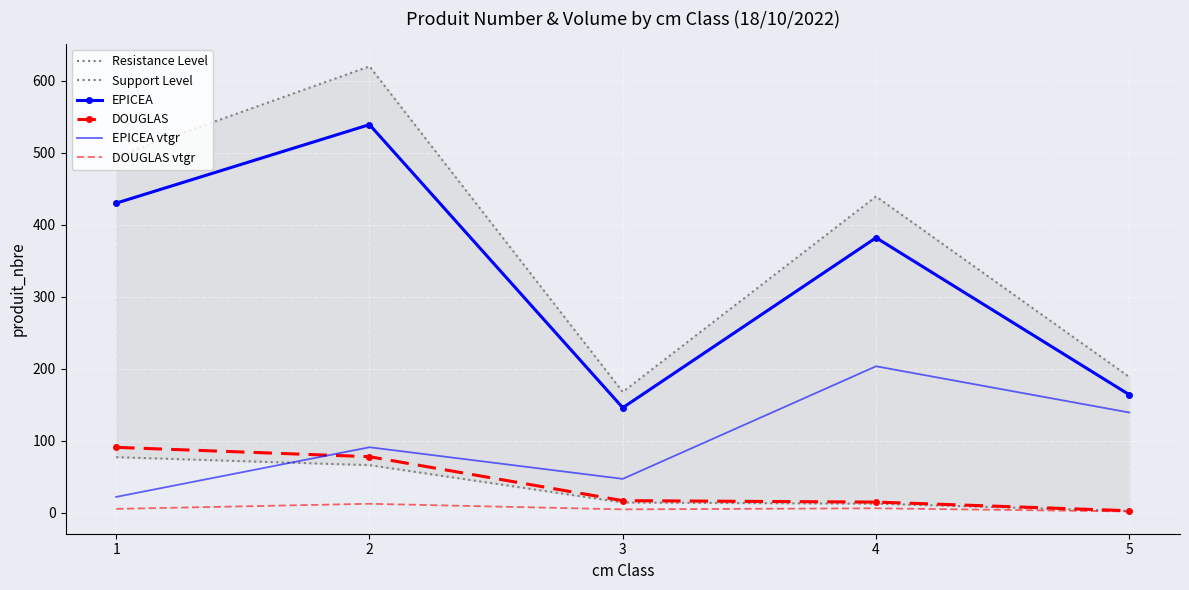

True or false: EPICEA vtgr and Resistance Level intersect in this chart.

False